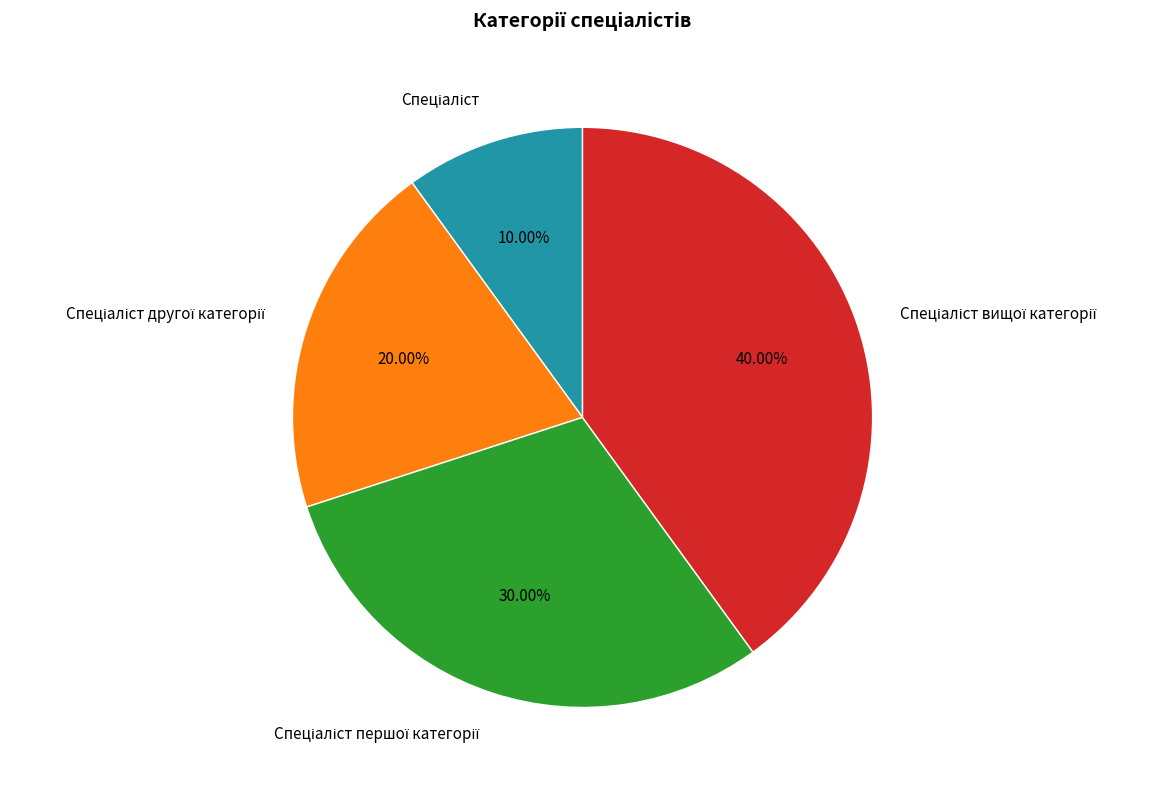

Is there a majority slice in this chart?

No